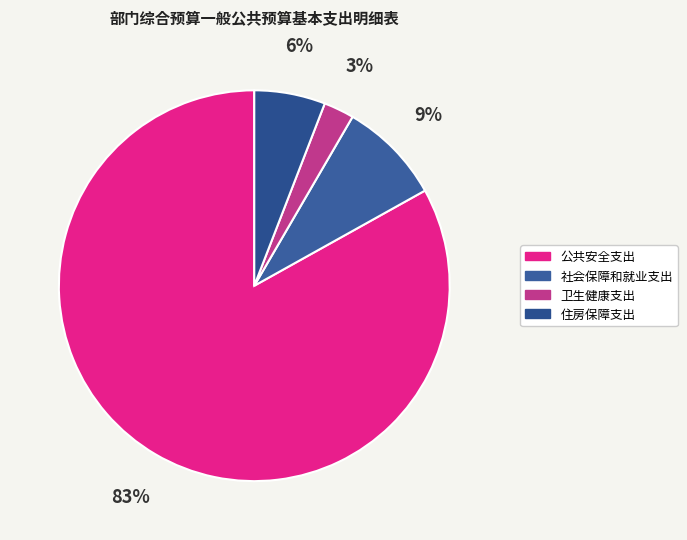

What percentage do 卫生健康支出 and 社会保障和就业支出 together represent?

11.0%